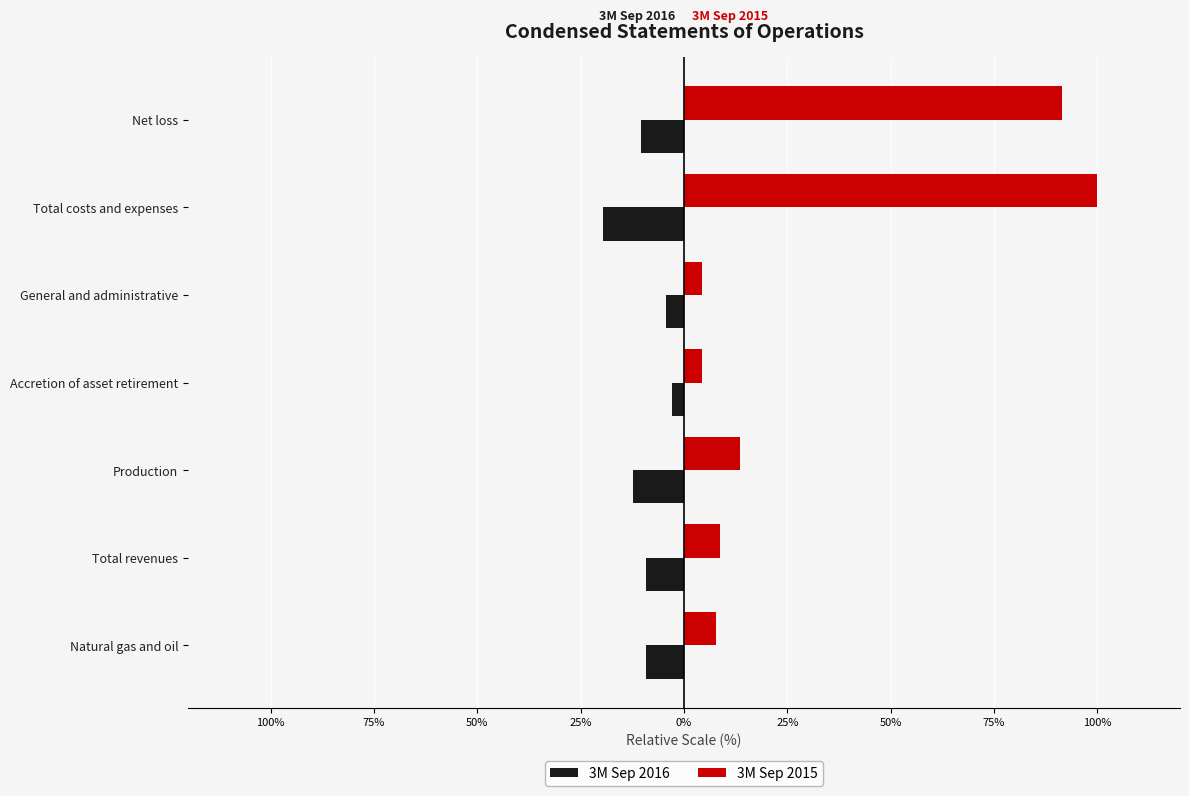

What is the average value of the 3M Sep 2015 series?

32.9